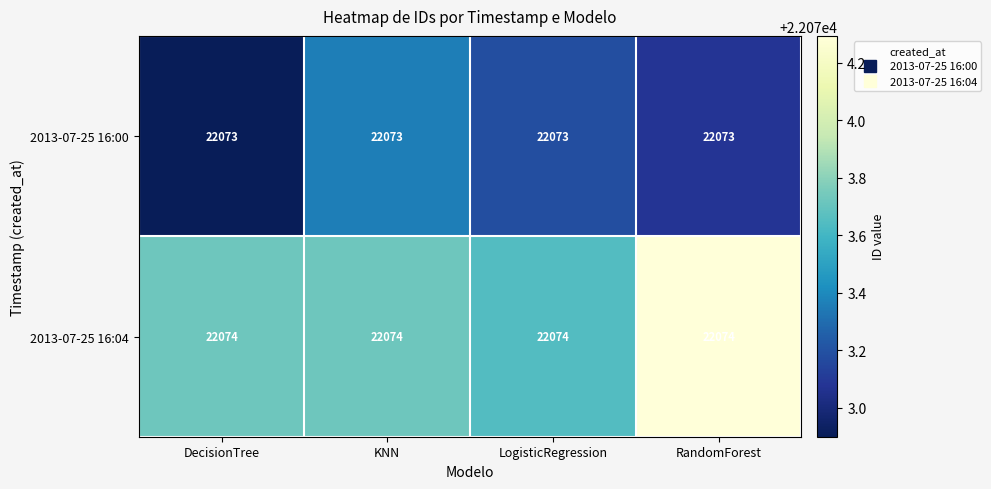

List the series in order of their overall mean, lowest first.

2013-07-25 16:00, 2013-07-25 16:04